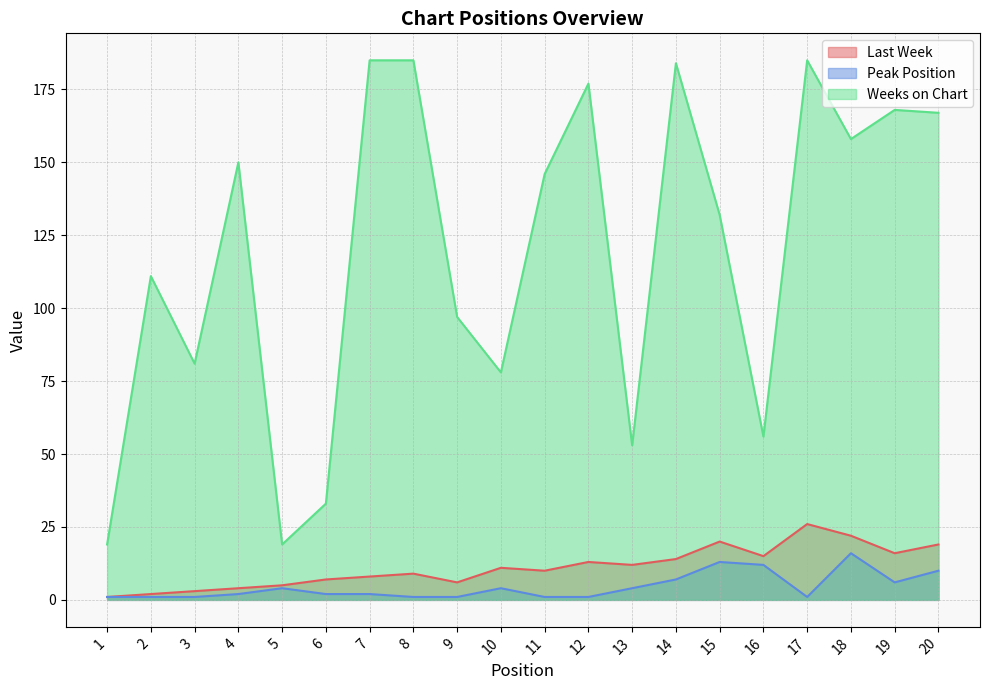

What is the value of the Peak Position point at the 3rd from the left?

1